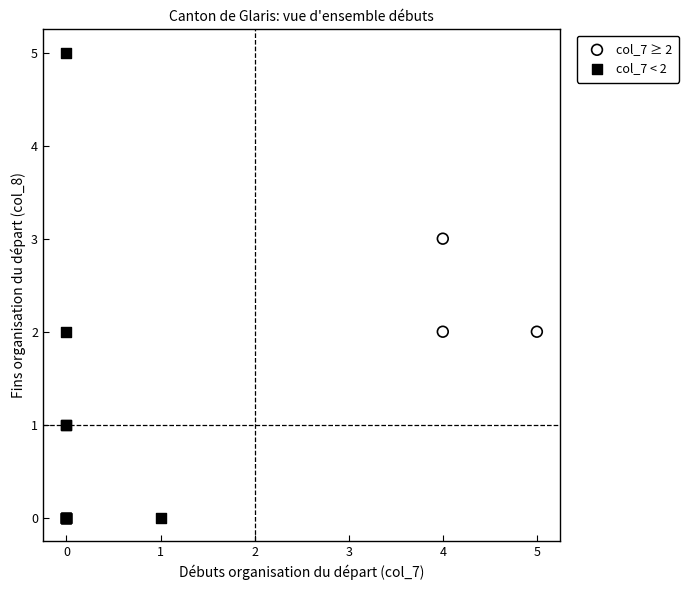

Which series contains the lowest Y value?

col_7 < 2